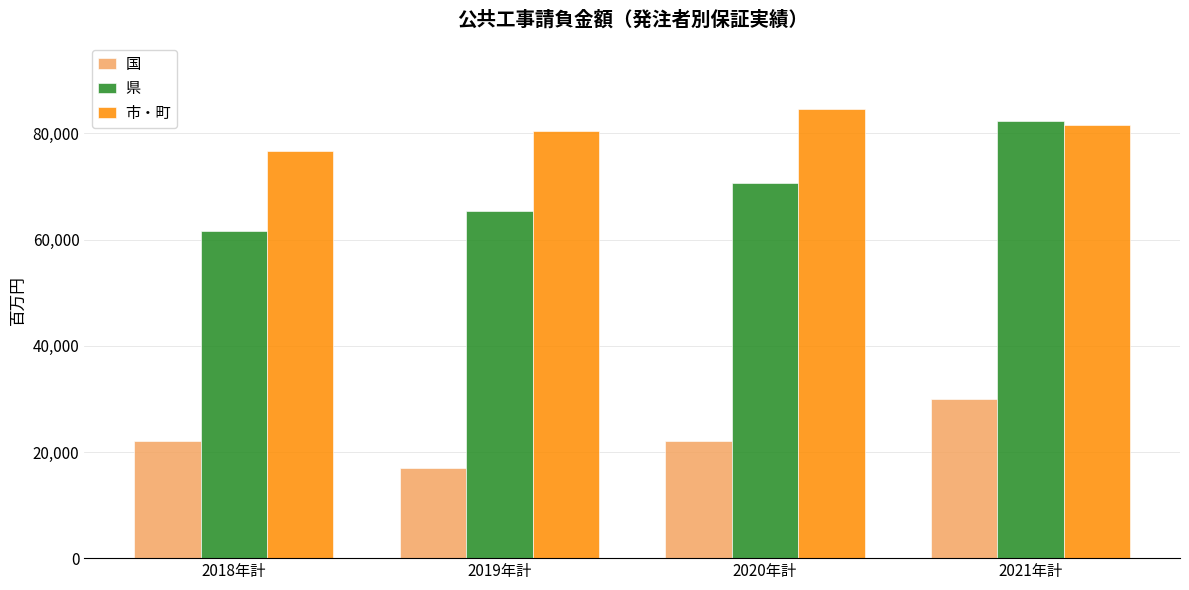

Which label corresponds to the largest value in the chart?

2020年計